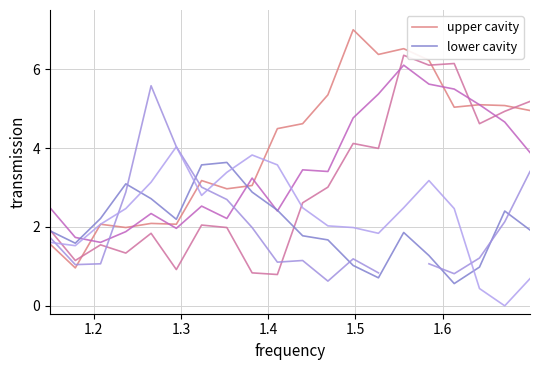

What is the lowest value of the upper cavity series?

1.0